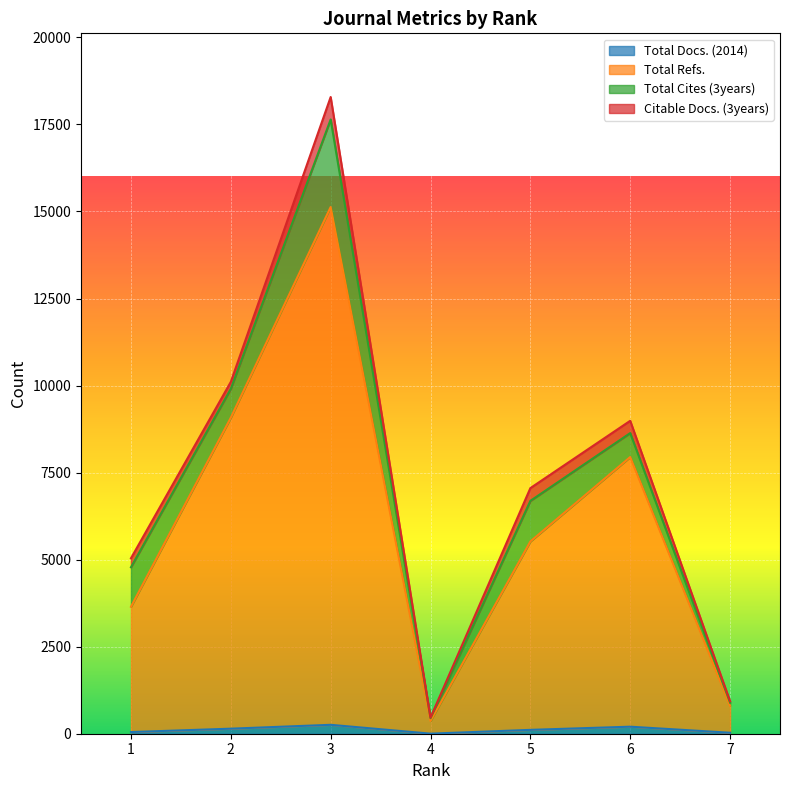

What are all the series names shown in the legend?

Total Docs. (2014), Total Refs., Total Cites (3years), Citable Docs. (3years)